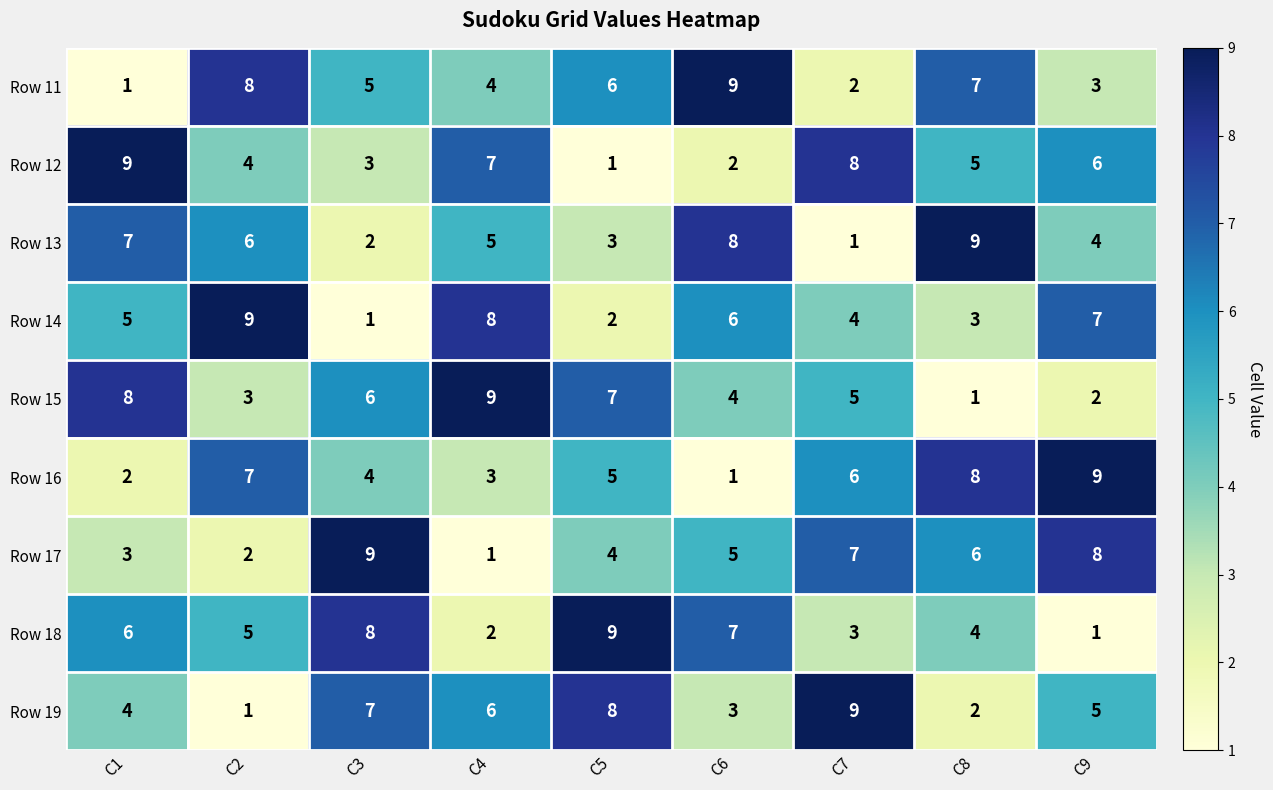

At how many categories does at least one series exceed 8?

9